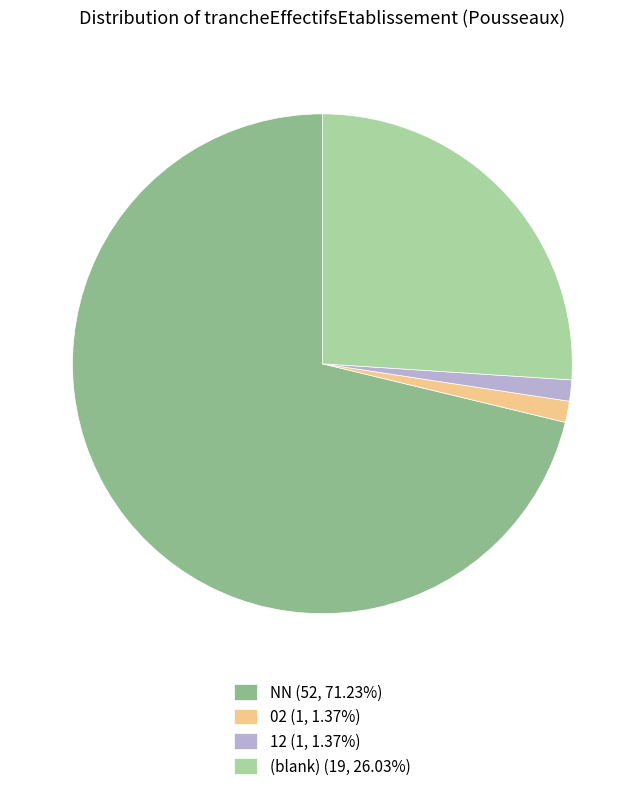

How many segments does this pie chart have?

4